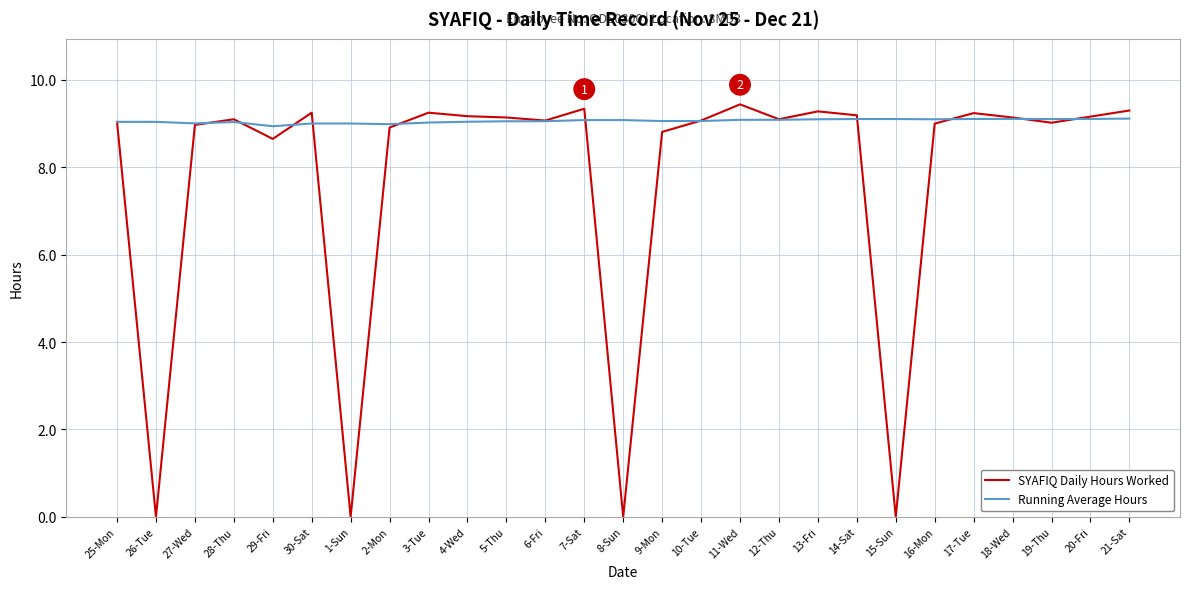

What is the difference between the maximum and minimum values in the SYAFIQ Daily Hours Worked series?

9.4